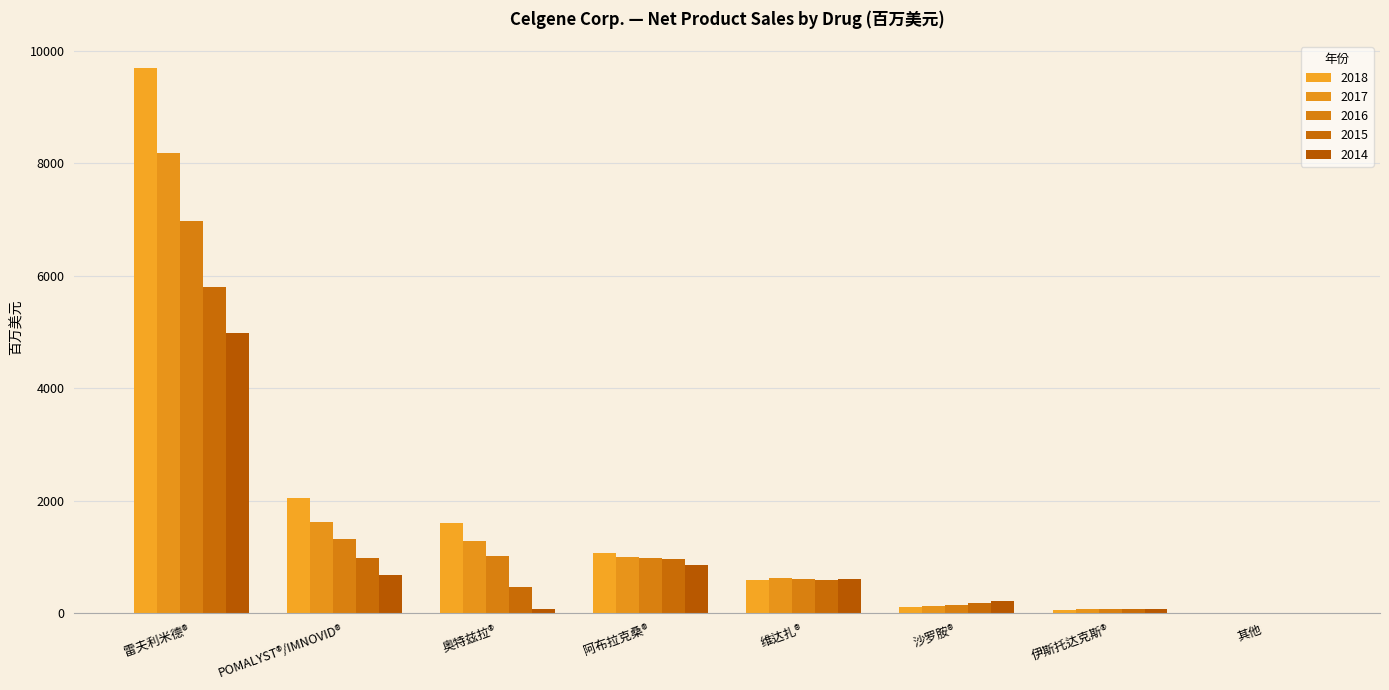

How many distinct data groups are displayed?

5